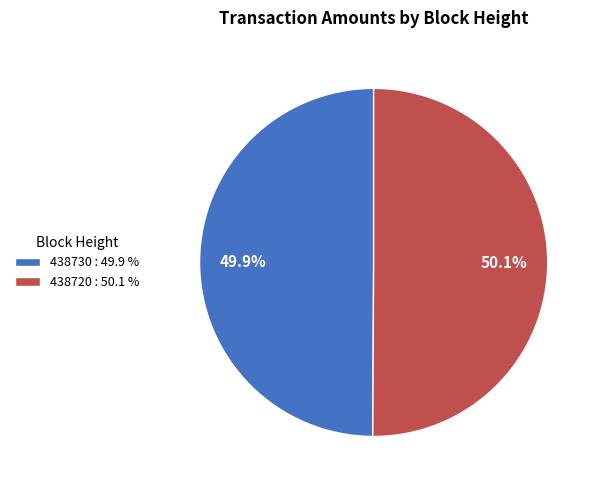

Is there any slice that represents more than half of the pie?

Yes